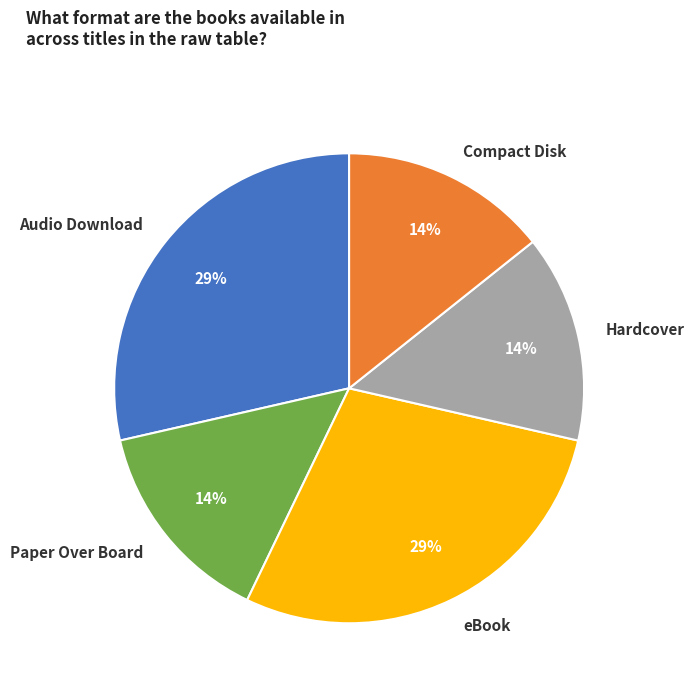

Approximately how many times larger is the value at Hardcover compared to Compact Disk?

1.0